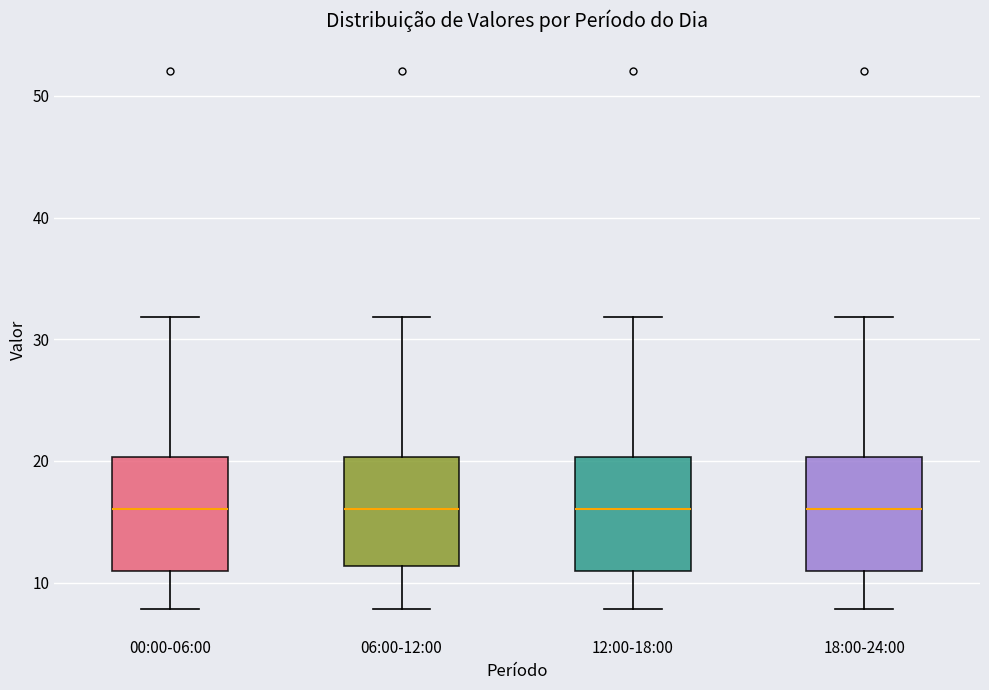

Where does the lower whisker of the box for 18:00-24:00 end on the y-axis? The values are not printed on the chart, so give them approximately, as read against the axis.

8